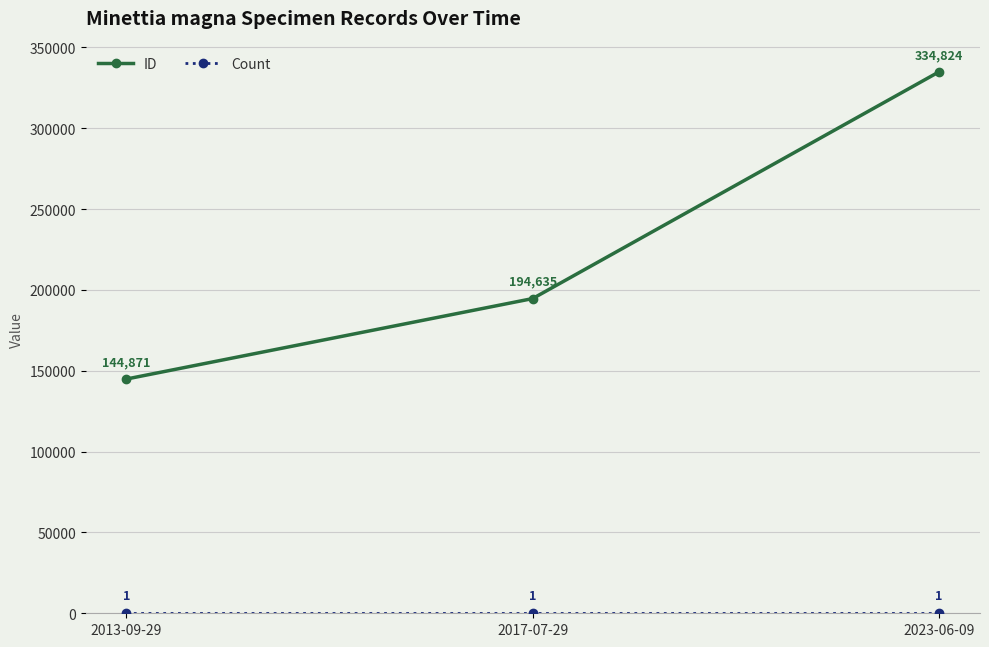

The value of ID at 2013-09-29 is 56868. True or false?

False